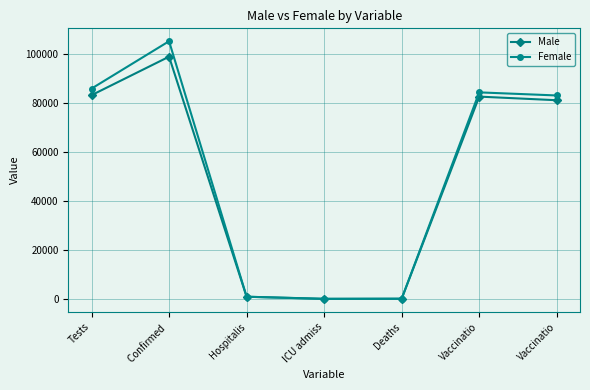

Is it true that Female equals 99.8 at Deaths?

True